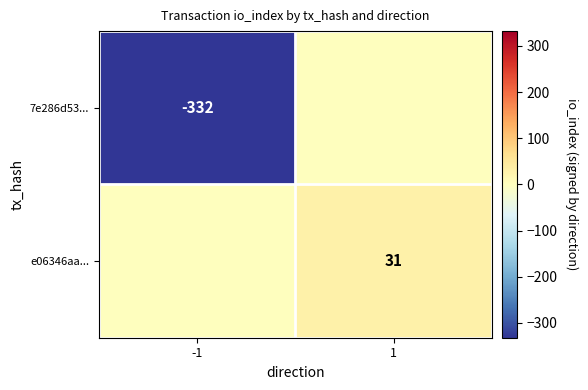

What is the smallest value displayed?

-332